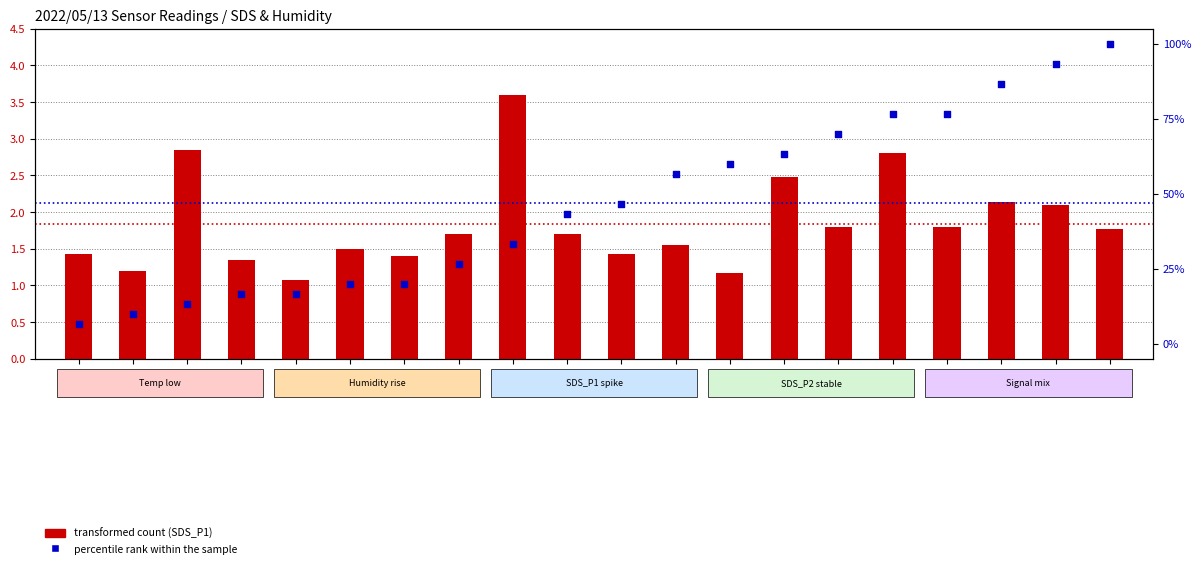

What is the total value across all series at 00:42?

88.8